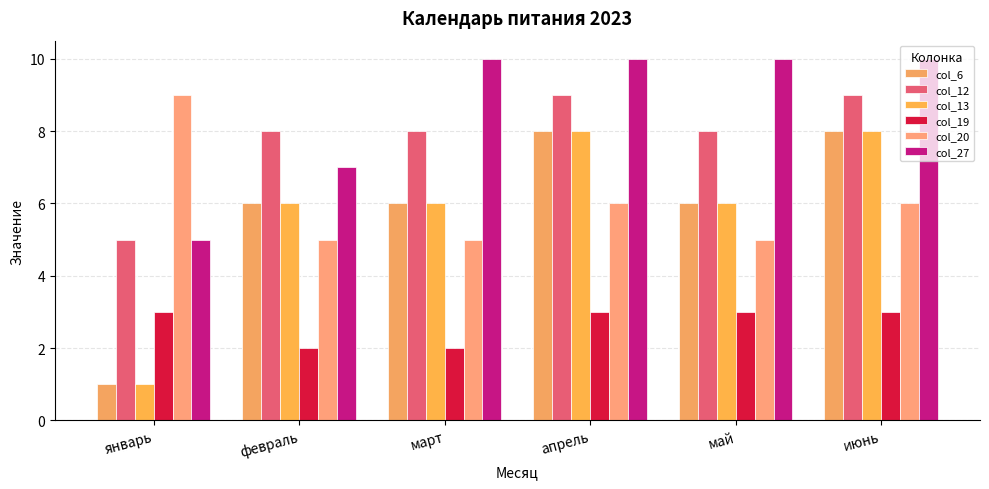

List the labels in order of col_27 value, smallest first.

январь, февраль, март, апрель, май, июнь